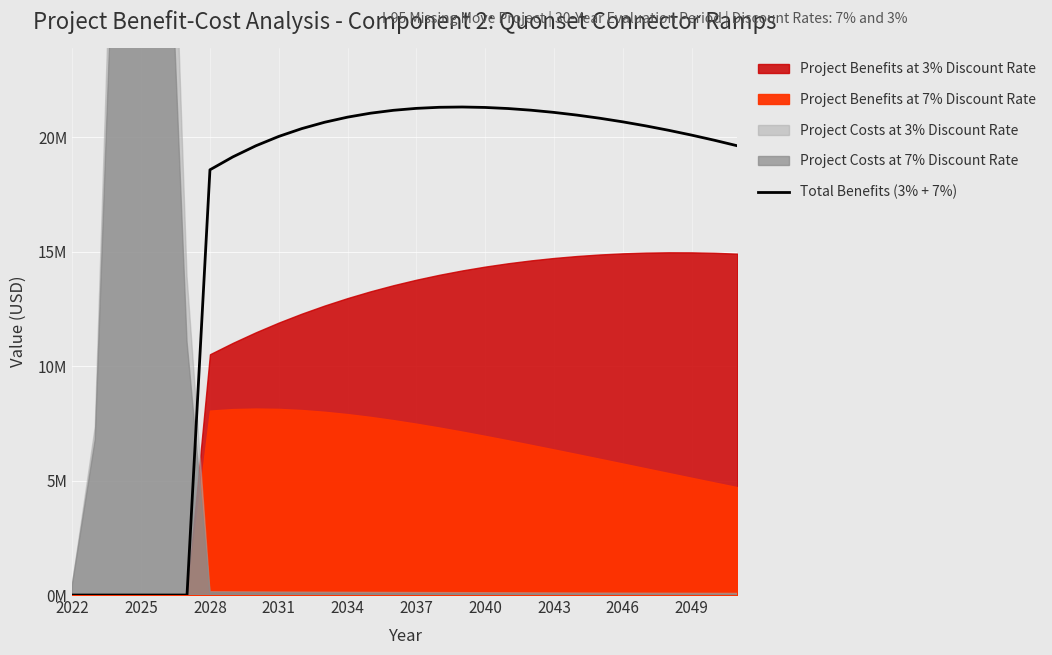

What is the sum of the values at 2022 and 25?

20498299.3